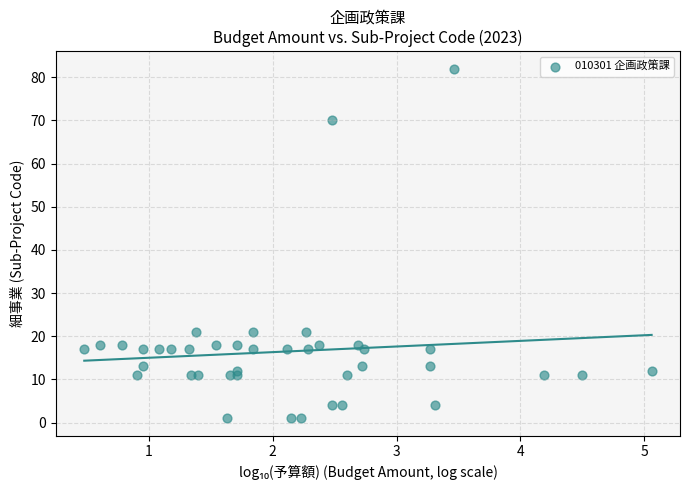

What is the range of Y values (max minus min)?

81